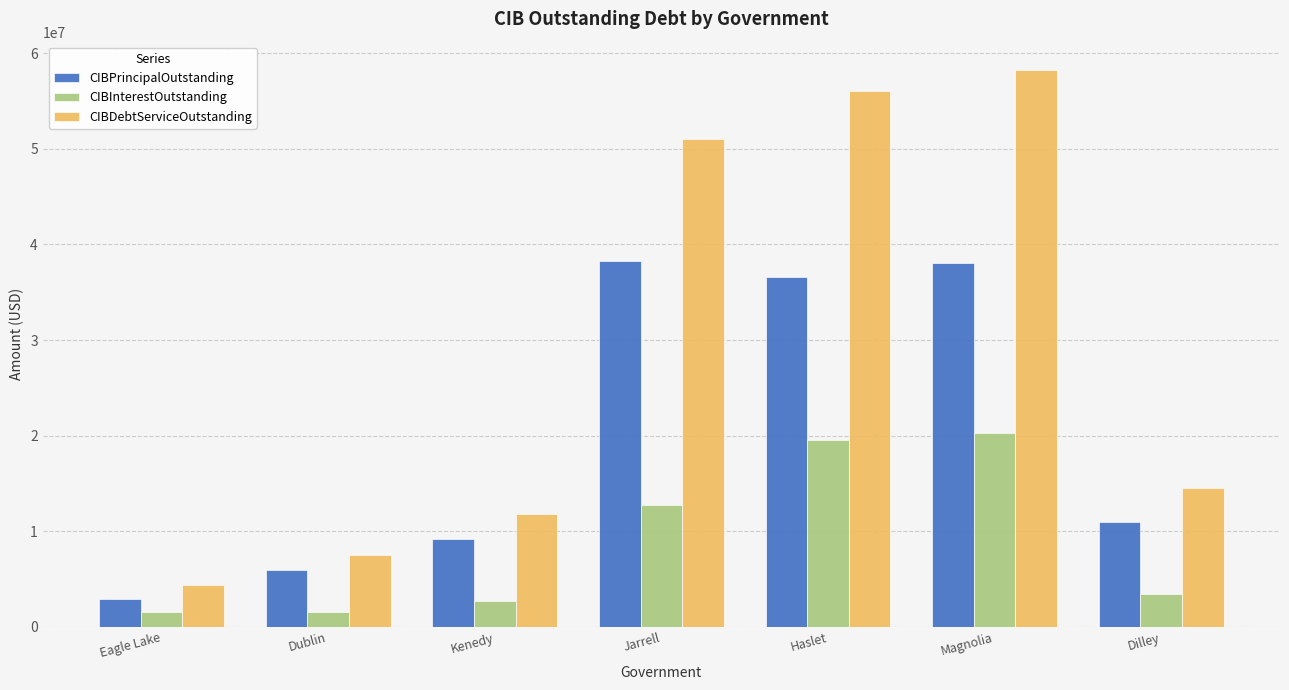

What is the maximum value shown in the chart?

58280212.7